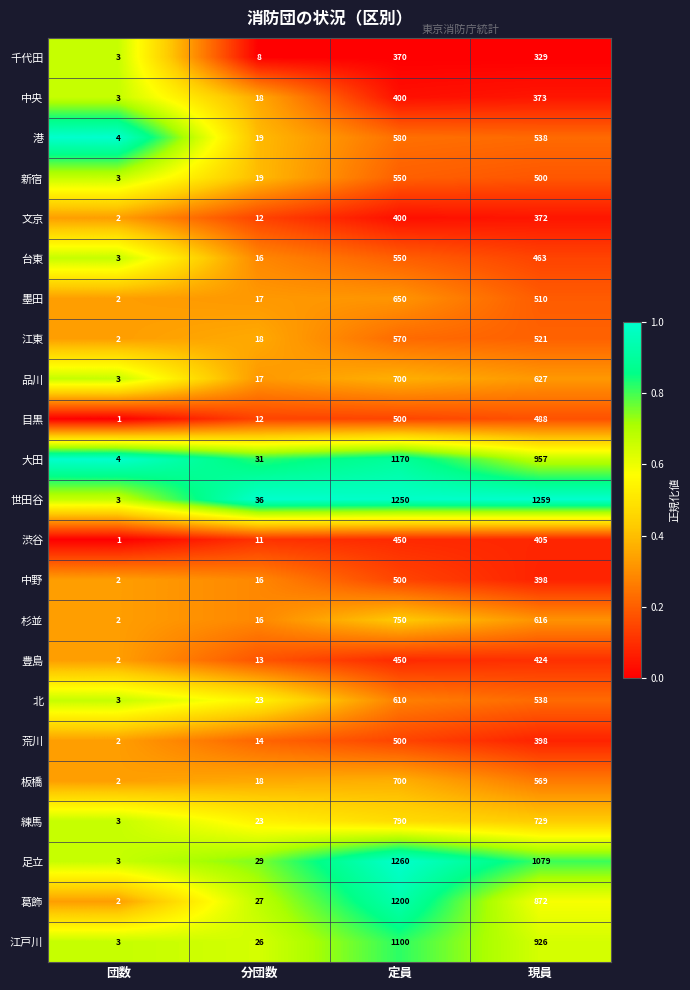

What is the maximum value for 目黒?

500